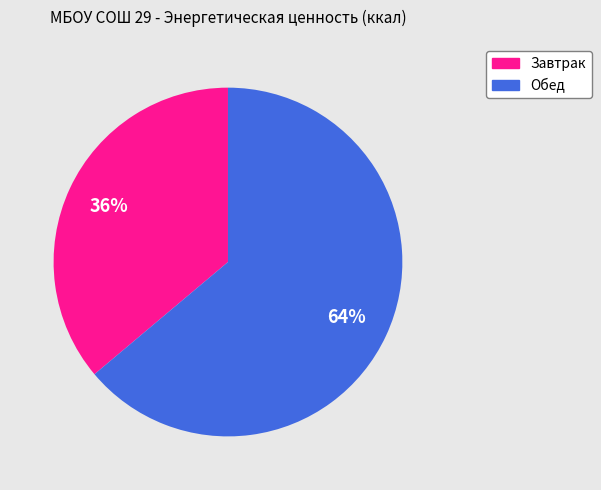

What percentage is the Обед slice, to the nearest percent?

64%